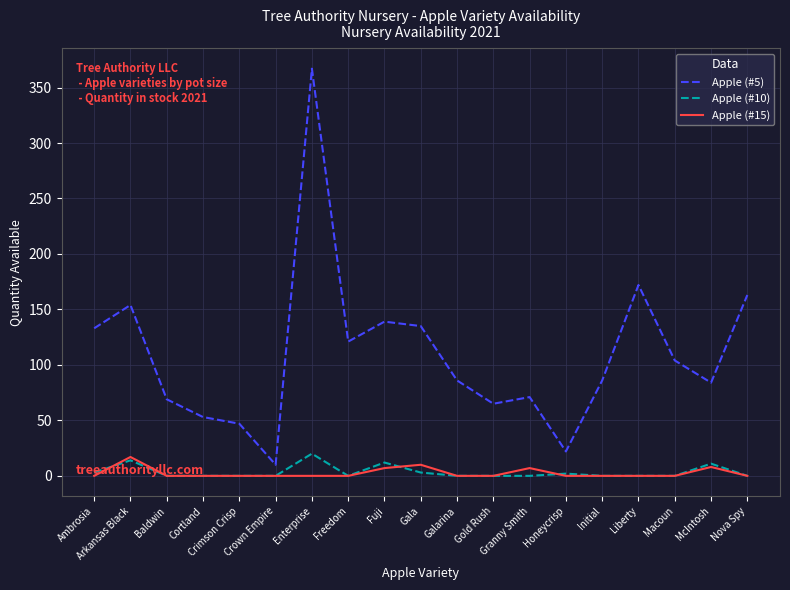

What is the highest value of the Apple (#10) series?

20